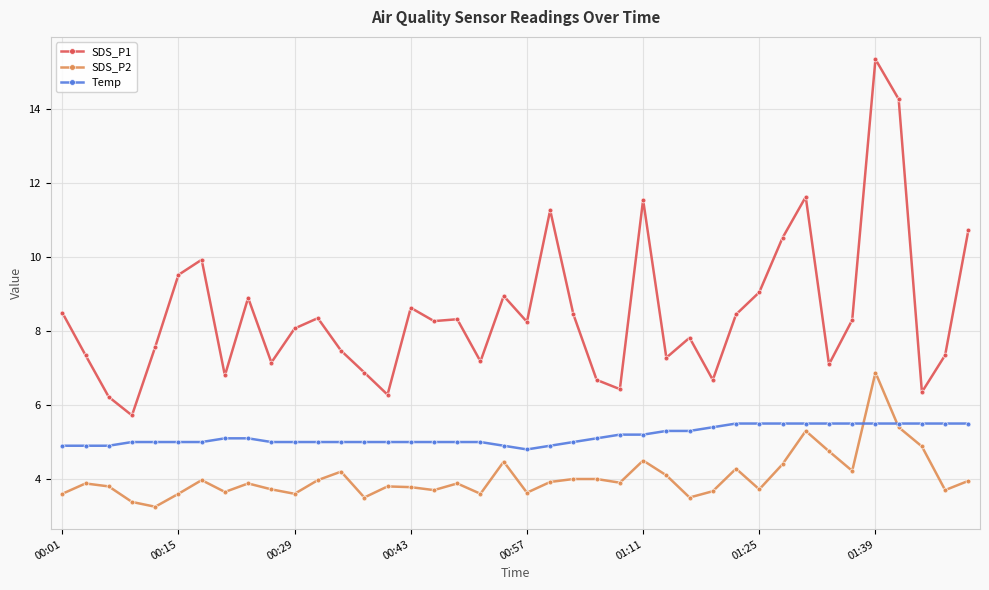

Rank the series by their maximum value, from highest to lowest.

SDS_P1, SDS_P2, Temp